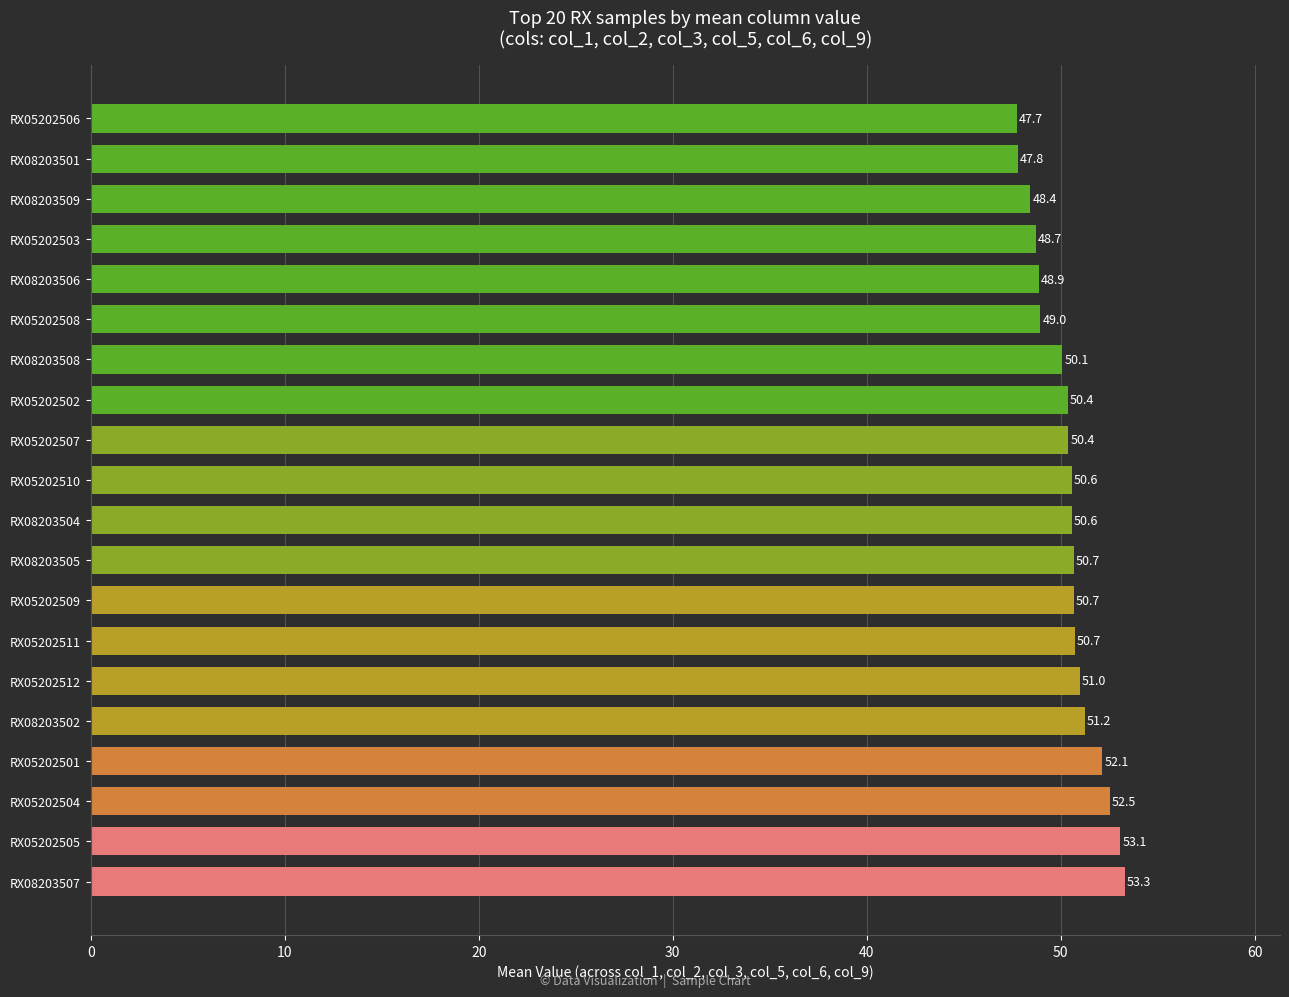

What is the maximum value shown in the chart?

53.3